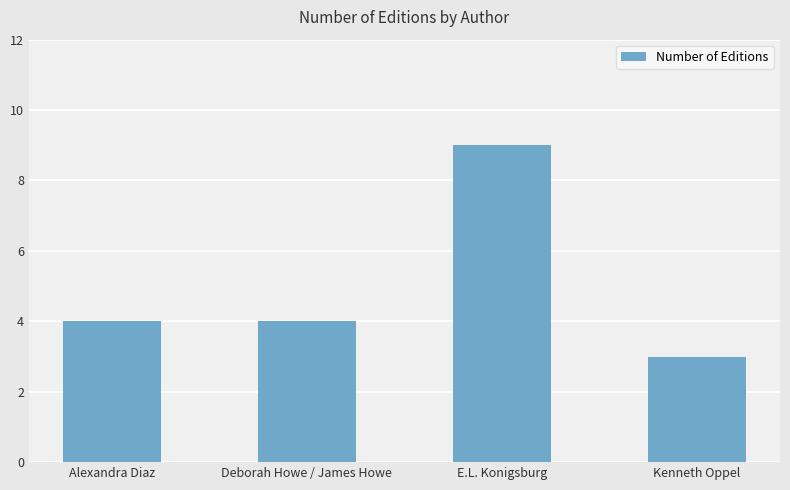

Read the value at E.L. Konigsburg.

9